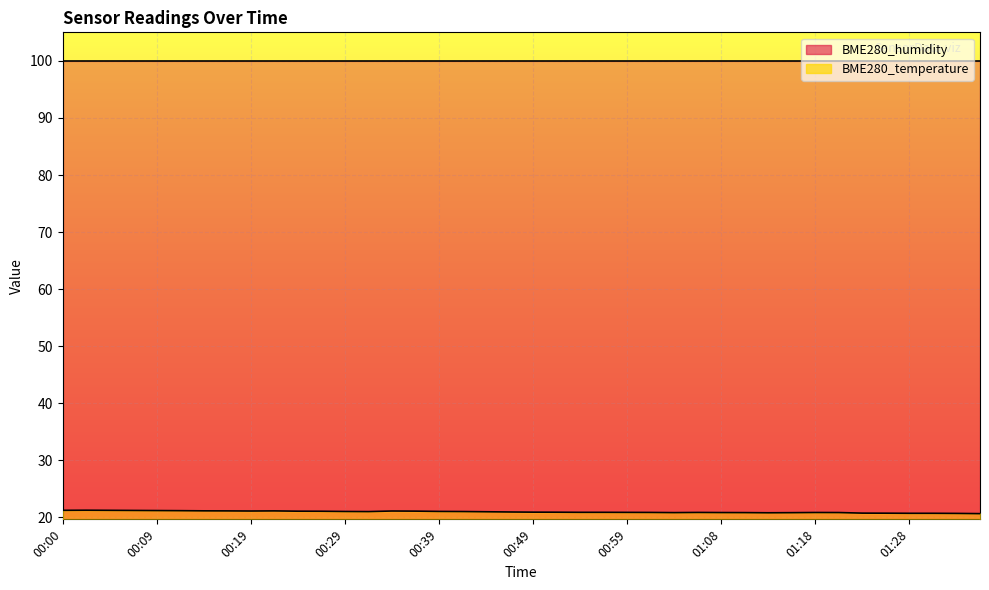

Reading left to right, list all the values displayed in this chart.

21.2	21.3	21.2	21.2	21.2	21.2	21.2	21.1	21.1	21.1	21.1	21.1	21.1	21.0	21.1	21.1	21.1	21.0	21.0	21.0	20.9	20.9	20.9	20.9	20.9	20.9	20.9	20.9	20.9	20.9	20.8	20.8	20.9	20.9	20.8	20.8	20.7	20.7	20.7	20.7